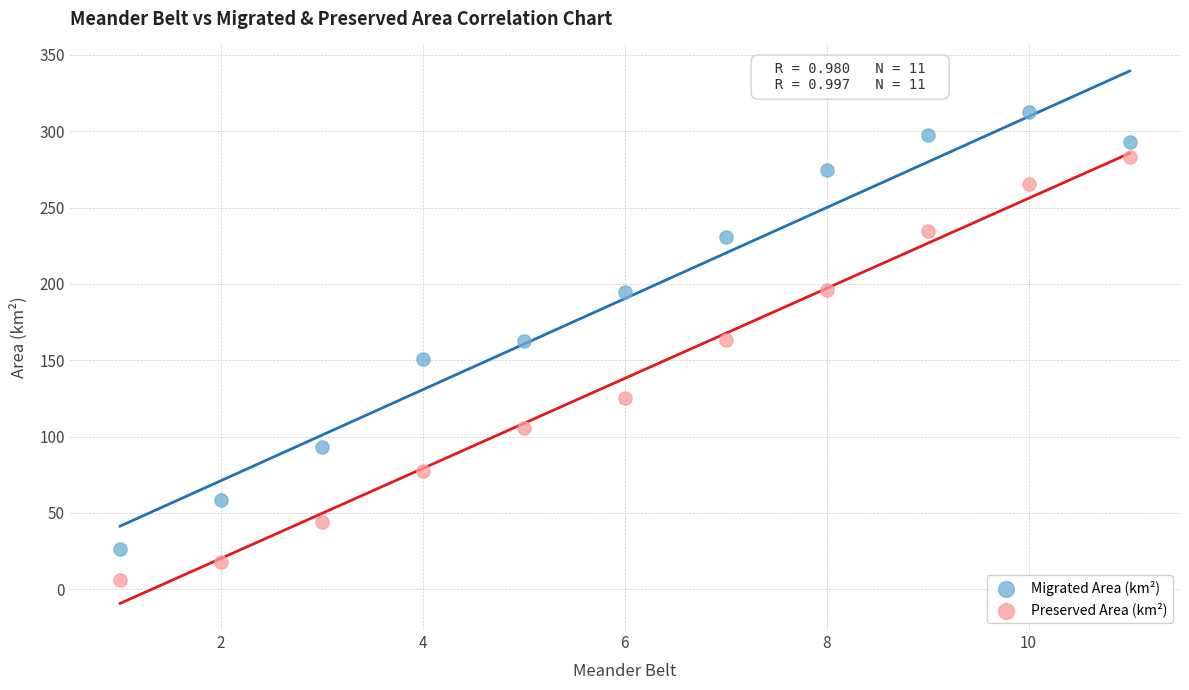

What are all the series names shown in the legend?

Migrated Area (km²), Preserved Area (km²)